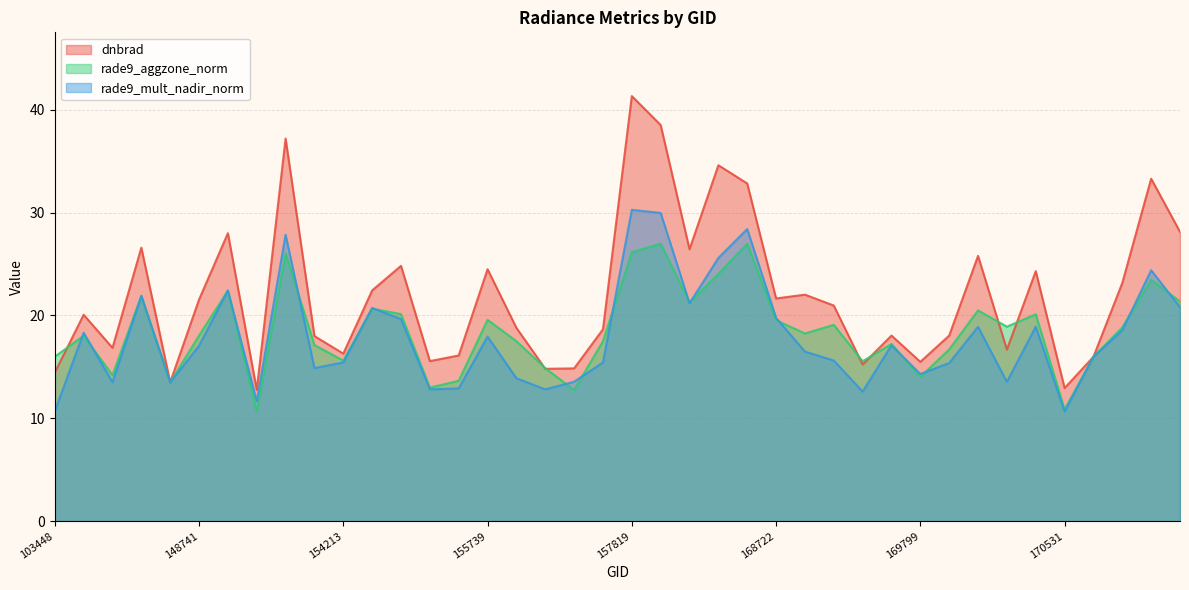

At which label does dnbrad reach its minimum?

153371